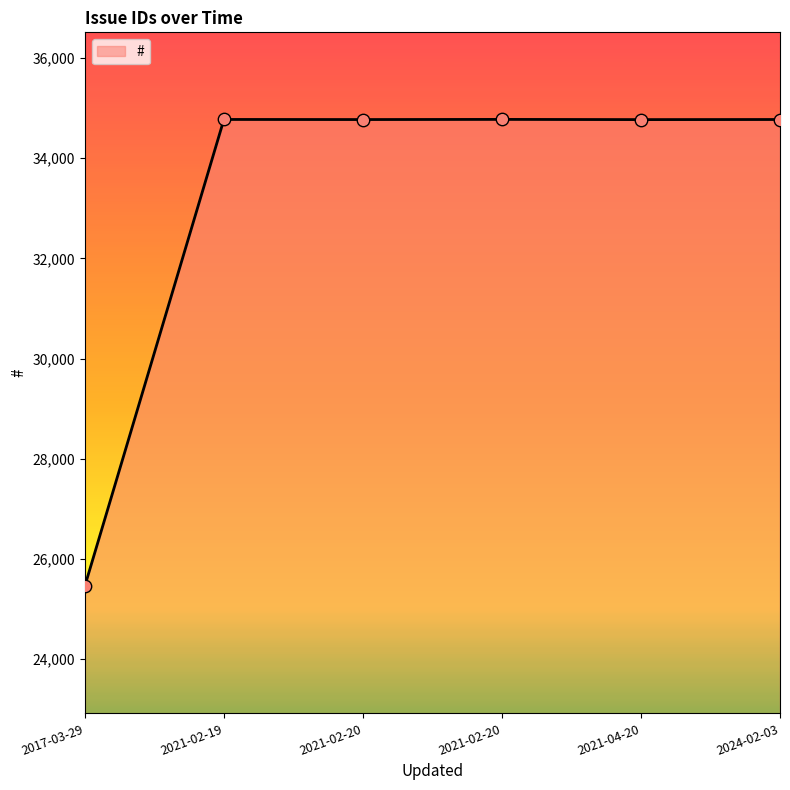

What is the ratio of the value at 2017-03-29 to the value at 2021-04-20?

0.7